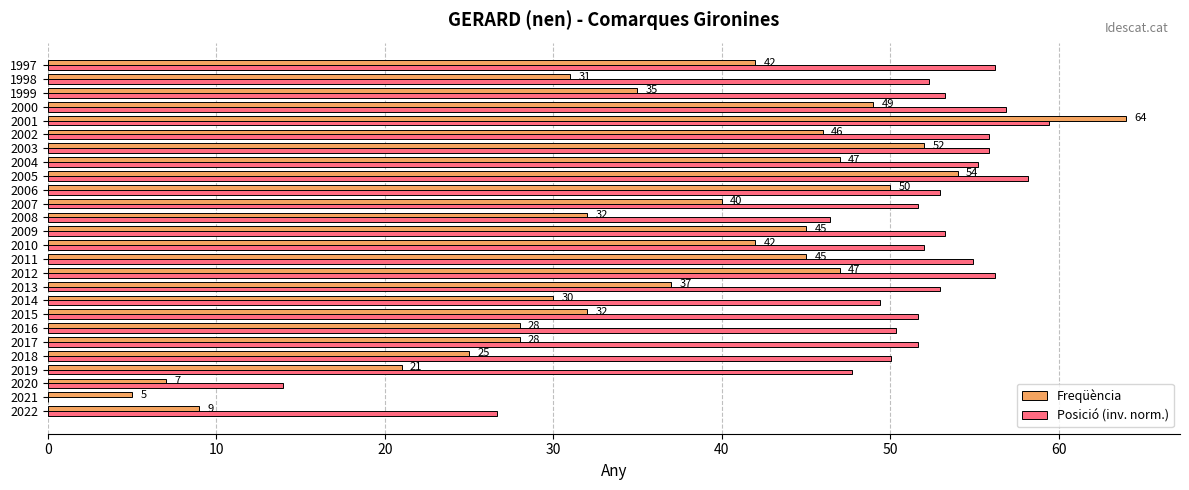

The value of Posició (inv. norm.) at 1998 is 24.4. True or false?

False